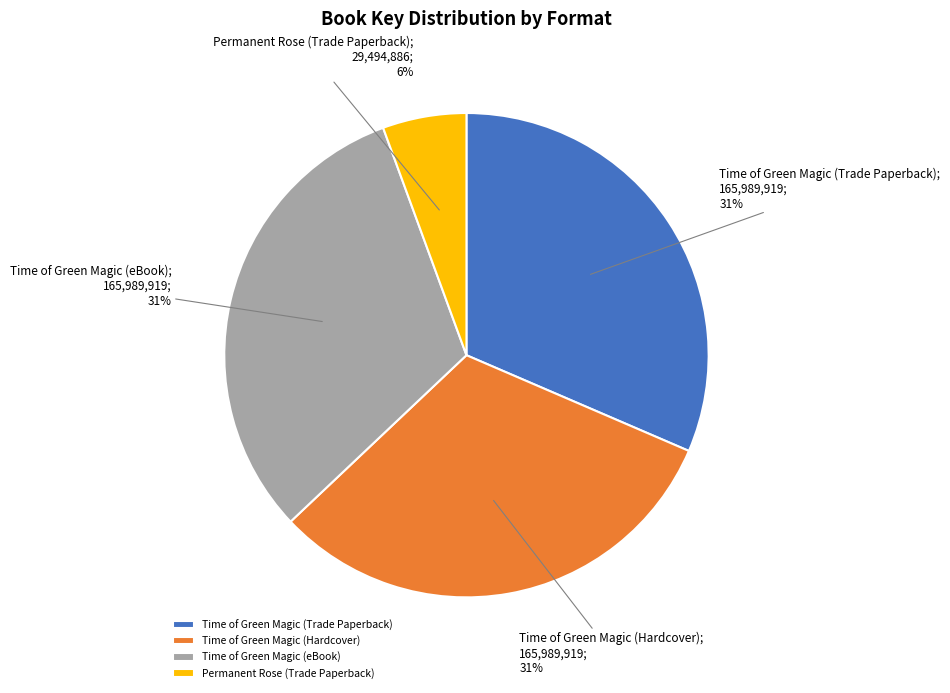

To the nearest percent, what percentage of the pie is Time of Green Magic (Trade Paperback)?

31%